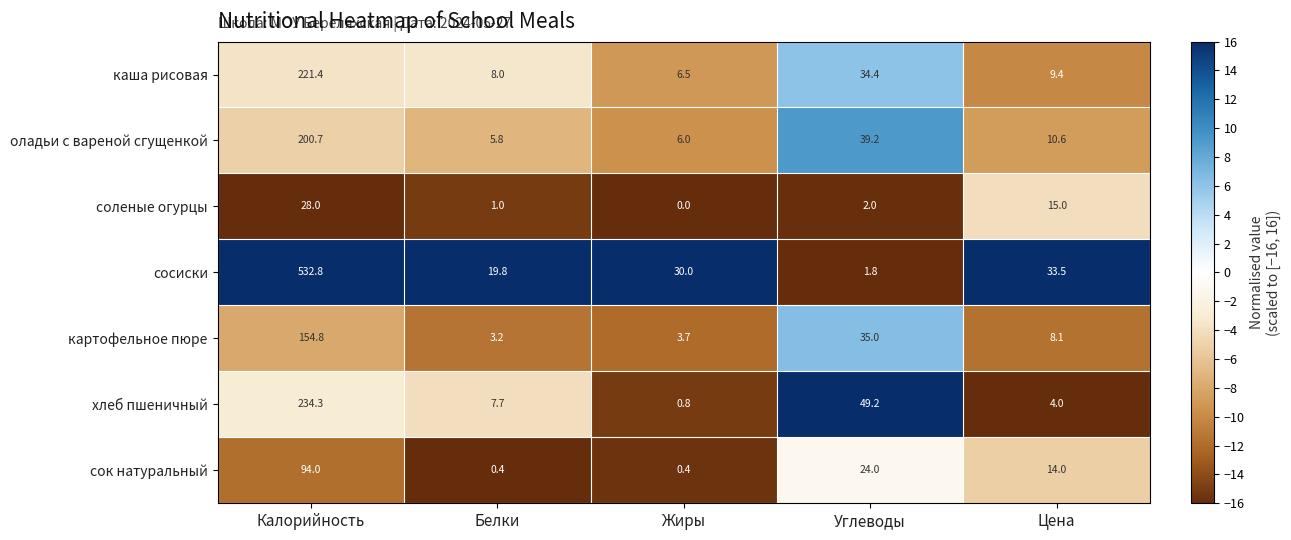

Which category has the lowest value across all series?

Жиры